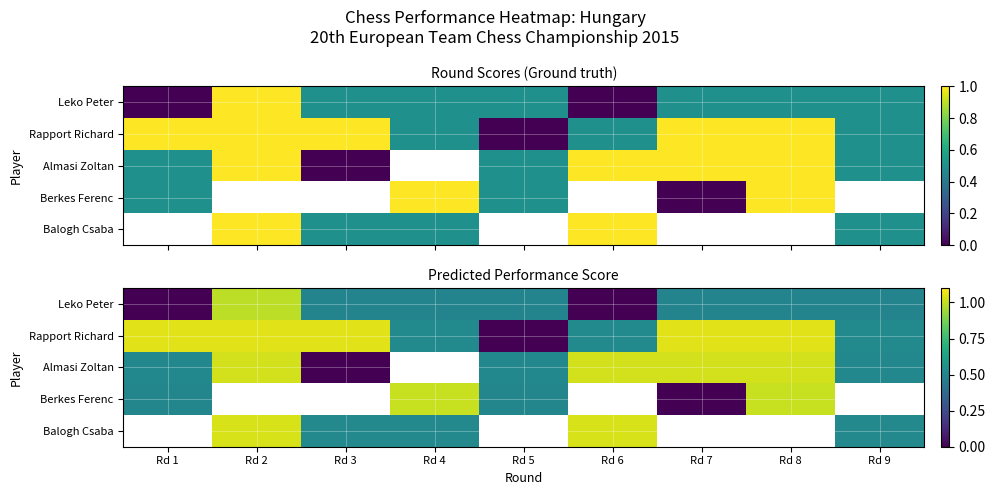

What is the difference between the highest and lowest values at Rd 7?

1.1